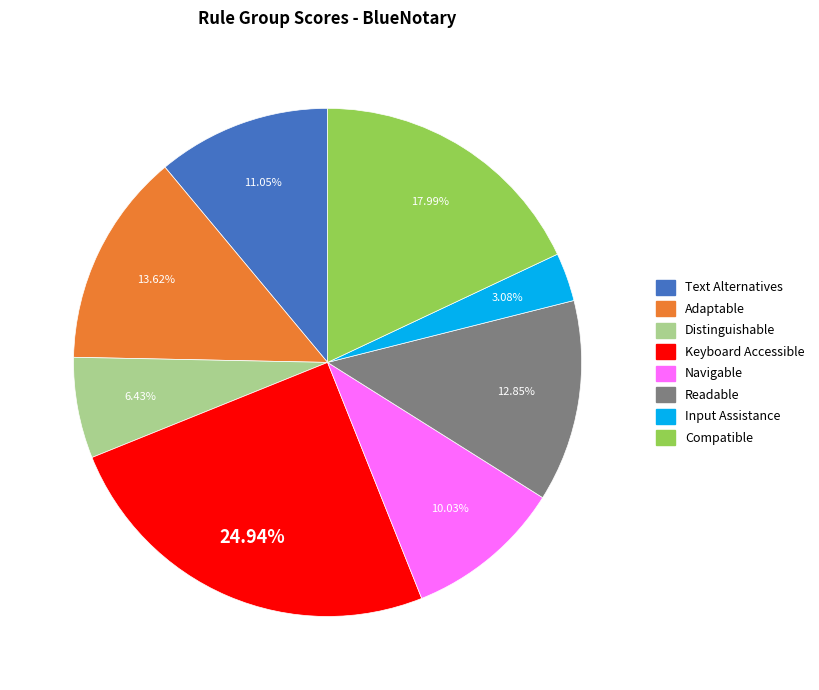

Is there any slice that represents more than half of the pie?

No